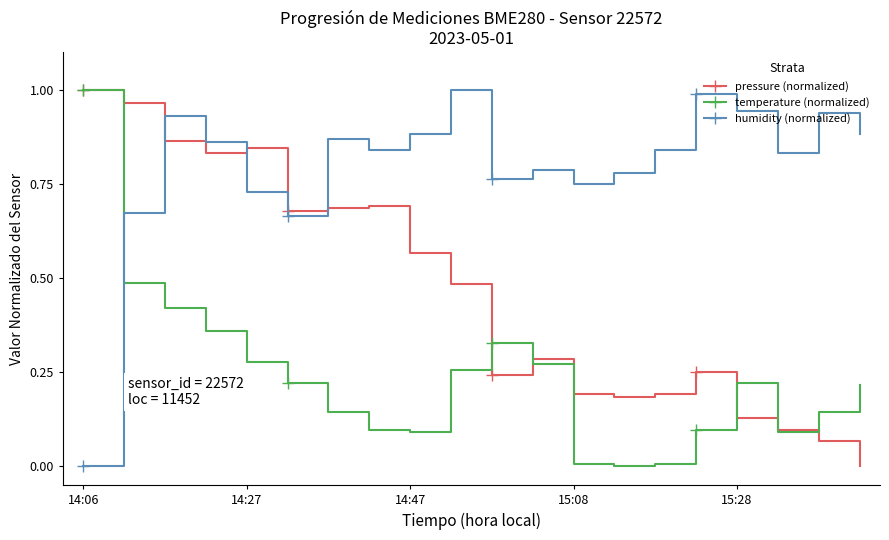

Which series has the largest total across all categories?

humidity (normalized)